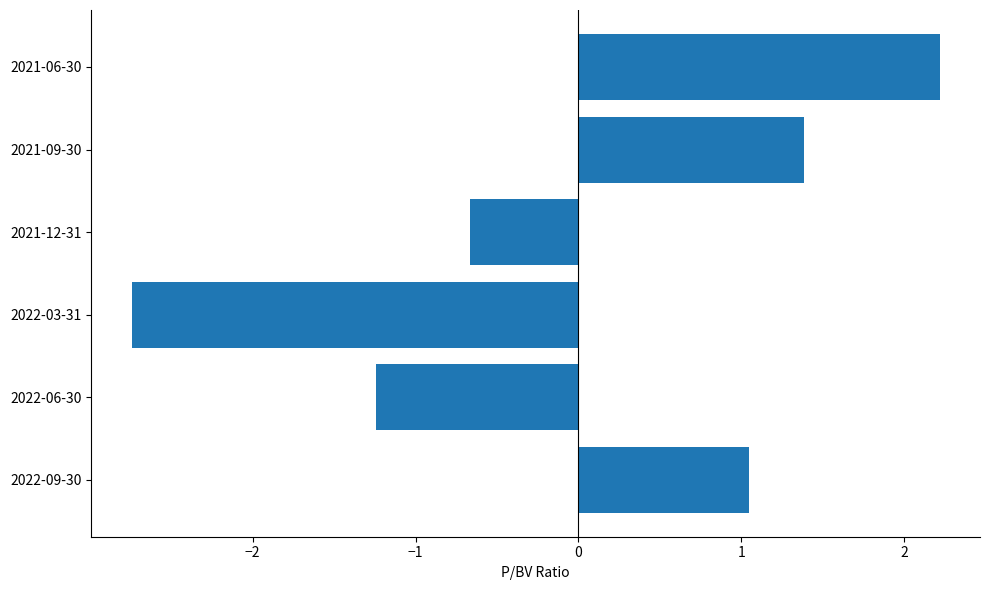

List the labels in order of value, smallest first.

2022-03-31, 2022-06-30, 2021-12-31, 2022-09-30, 2021-09-30, 2021-06-30